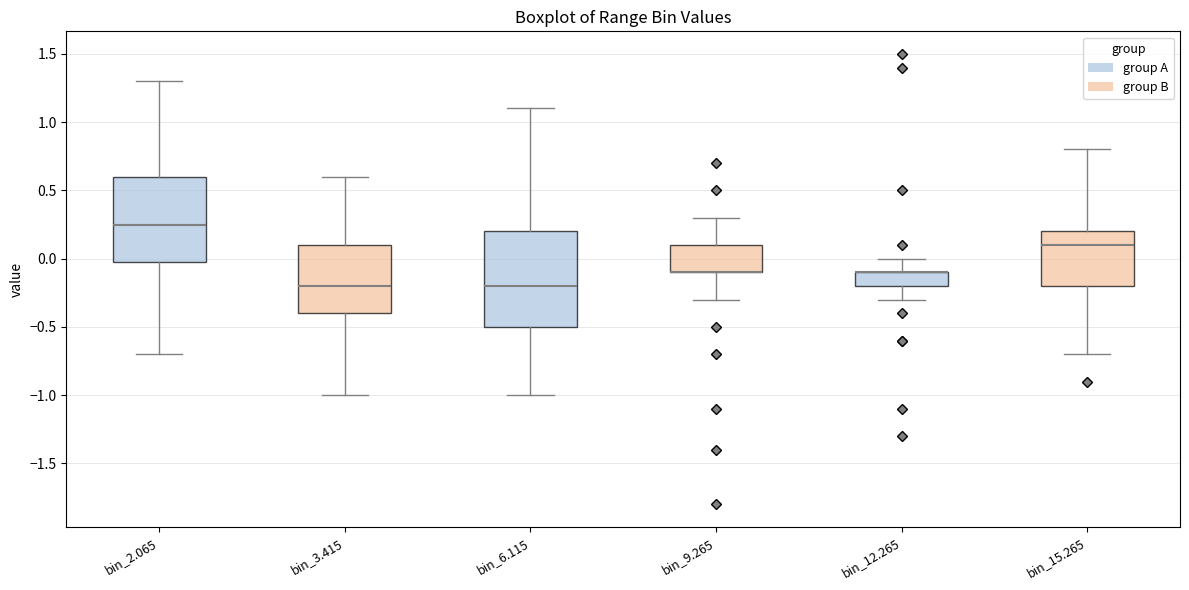

Reading left to right, read every box against the y-axis: the position of its median line, the range the box covers, and the ends of its whiskers. The values are not printed on the chart, so give them approximately, as read against the axis.

bin_2.065: median 0.25, box 0.00 to 0.60, whiskers -0.70 to 1.30
bin_3.415: median -0.20, box -0.40 to 0.10, whiskers -1.00 to 0.60
bin_6.115: median -0.20, box -0.50 to 0.20, whiskers -1.00 to 1.10
bin_9.265: median -0.10 (drawn on the box's lower edge), box -0.10 to 0.10, whiskers -0.30 to 0.30
bin_12.265: median -0.10 (drawn on the box's upper edge), box -0.20 to -0.10, whiskers -0.30 to 0.00
bin_15.265: median 0.10, box -0.20 to 0.20, whiskers -0.70 to 0.80